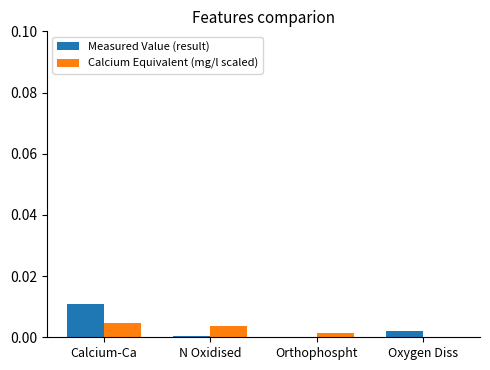

Which series has the largest total across all categories?

Measured Value (result)